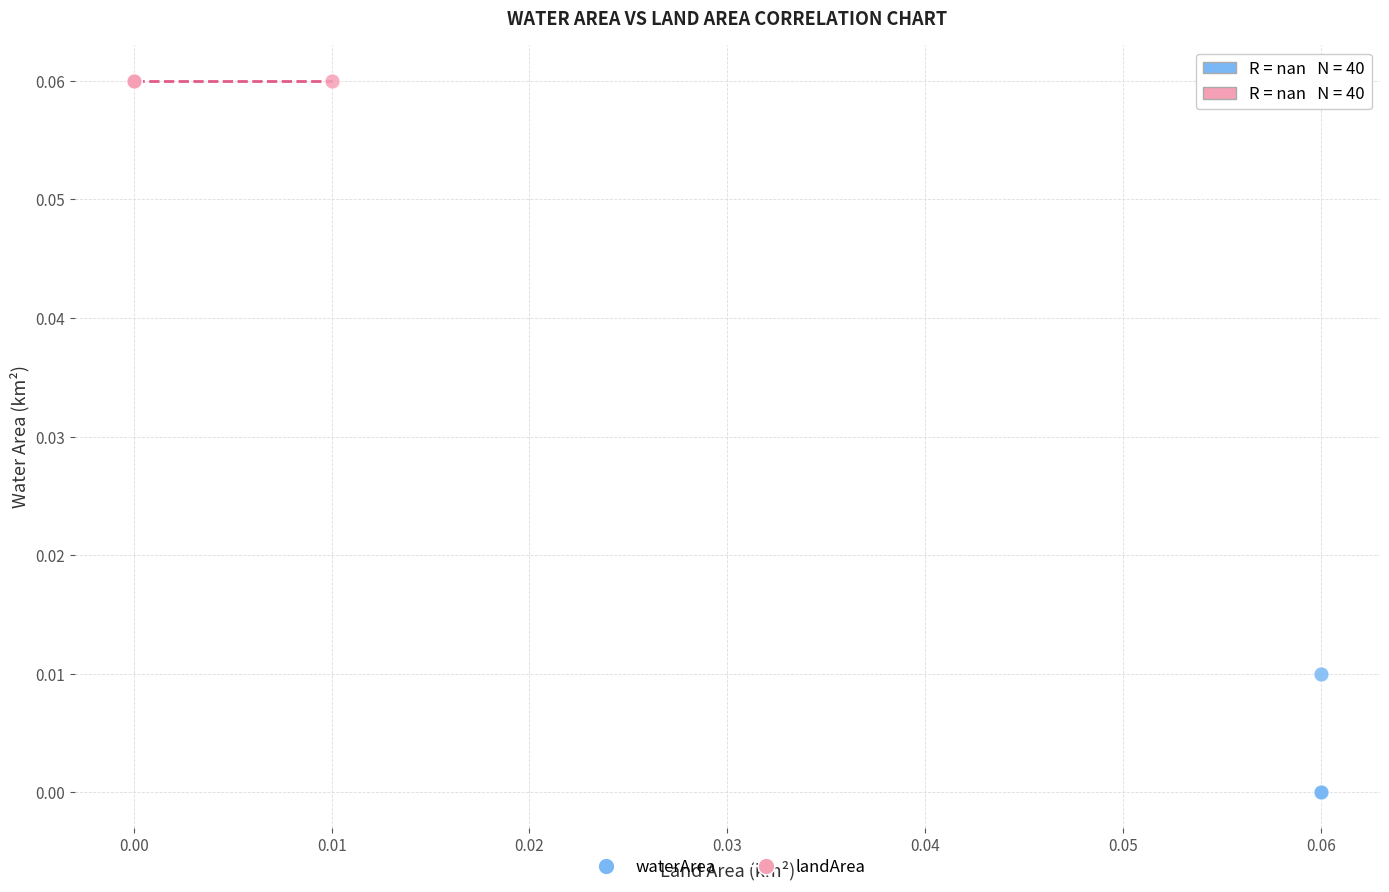

Which series reaches the maximum Y coordinate?

landArea